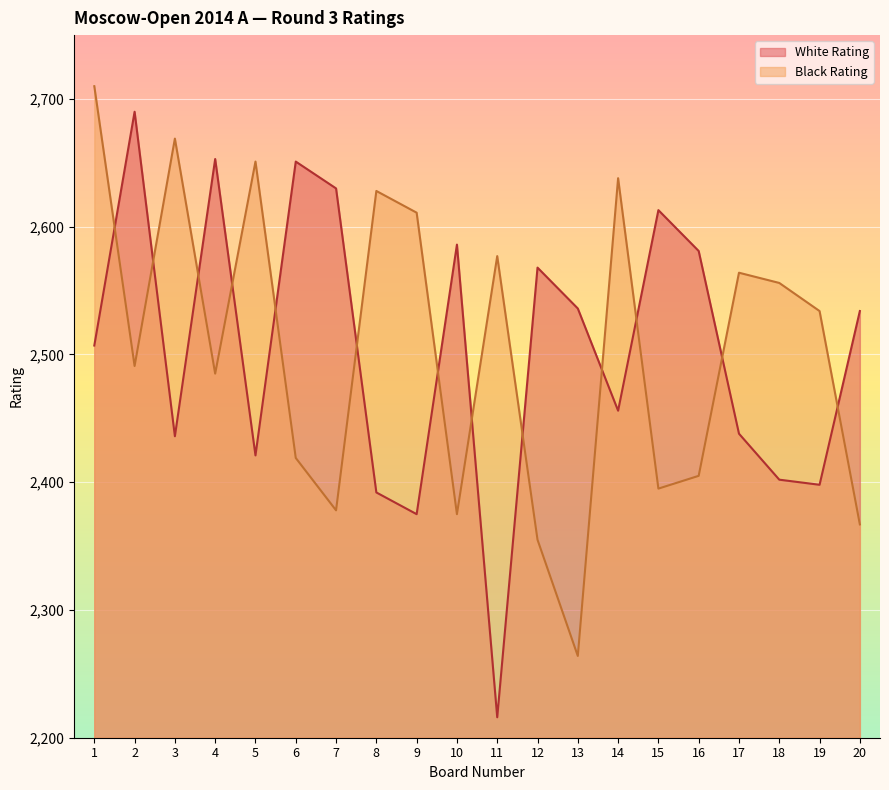

How many times do White Rating and Black Rating cross each other?

13